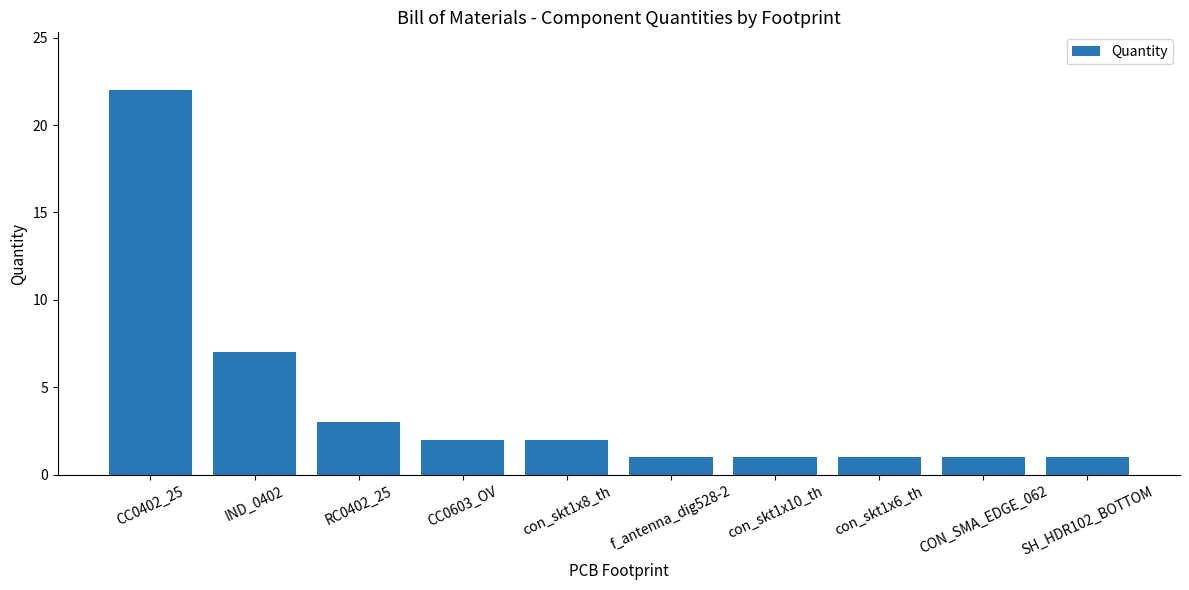

What is the label of the 5th bar from the right?

f_antenna_dig528-2